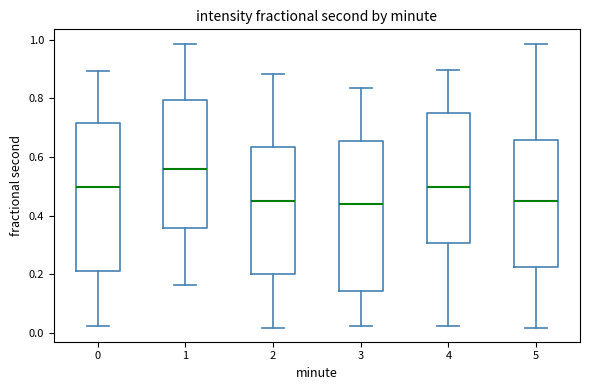

Where is the lower edge of the box at x = 3 on the y-axis? The values are not printed on the chart, so give them approximately, as read against the axis.

0.14